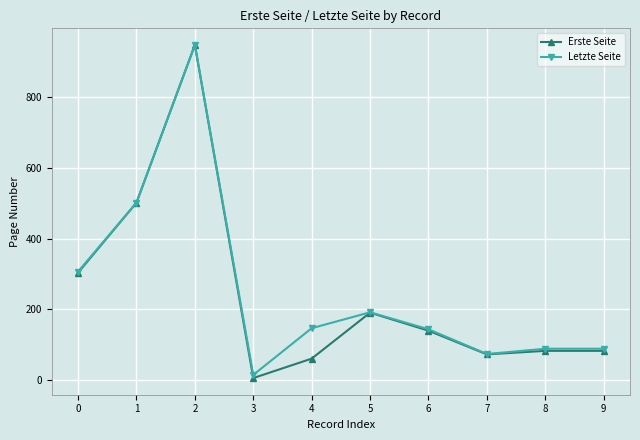

Rank the series at 3 from highest to lowest value.

Letzte Seite, Erste Seite